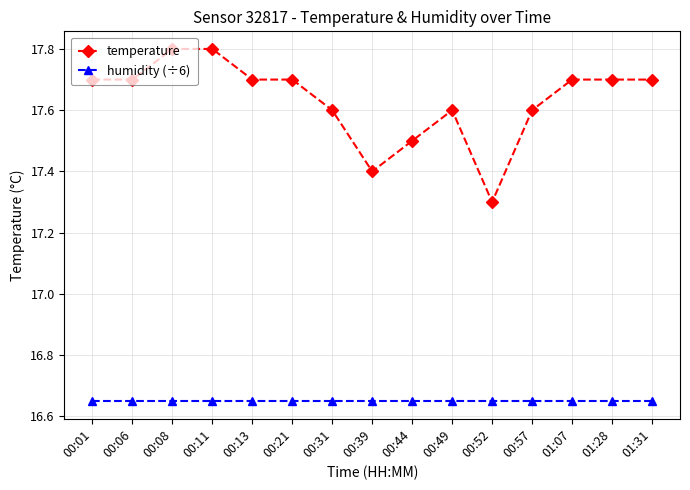

At which label does temperature reach its minimum?

00:52